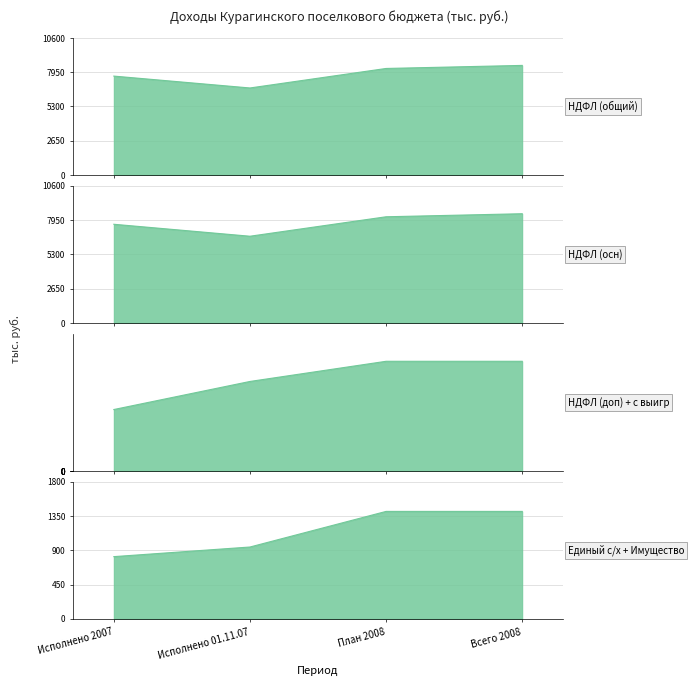

True or false: Налог на доходы физических лиц с доходо (доп) and Налог на доходы физических лиц с доходо (осн) intersect in this chart.

False